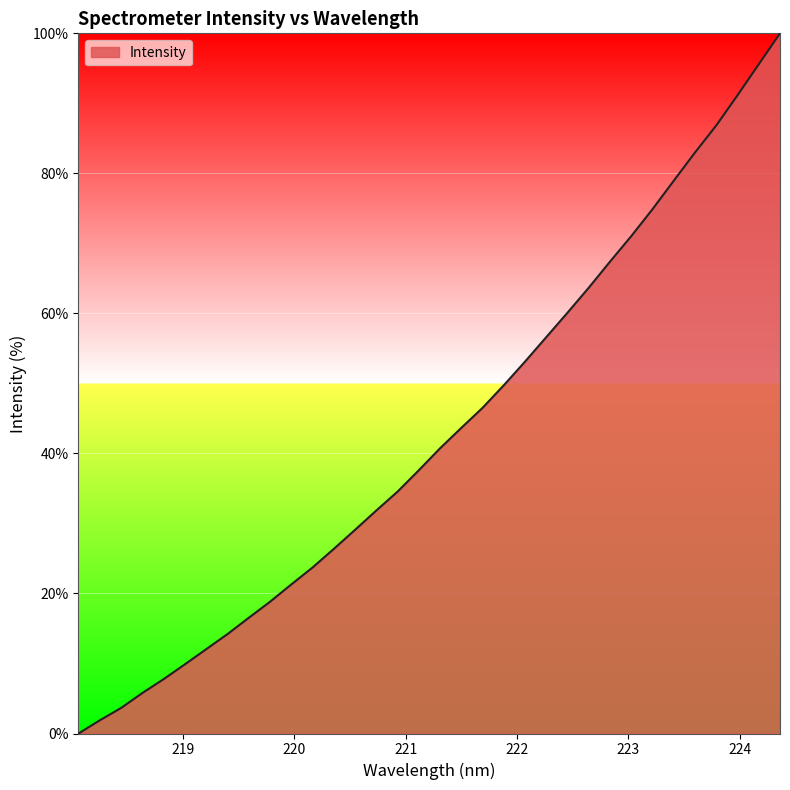

What is the difference between the maximum and minimum values?

100.0